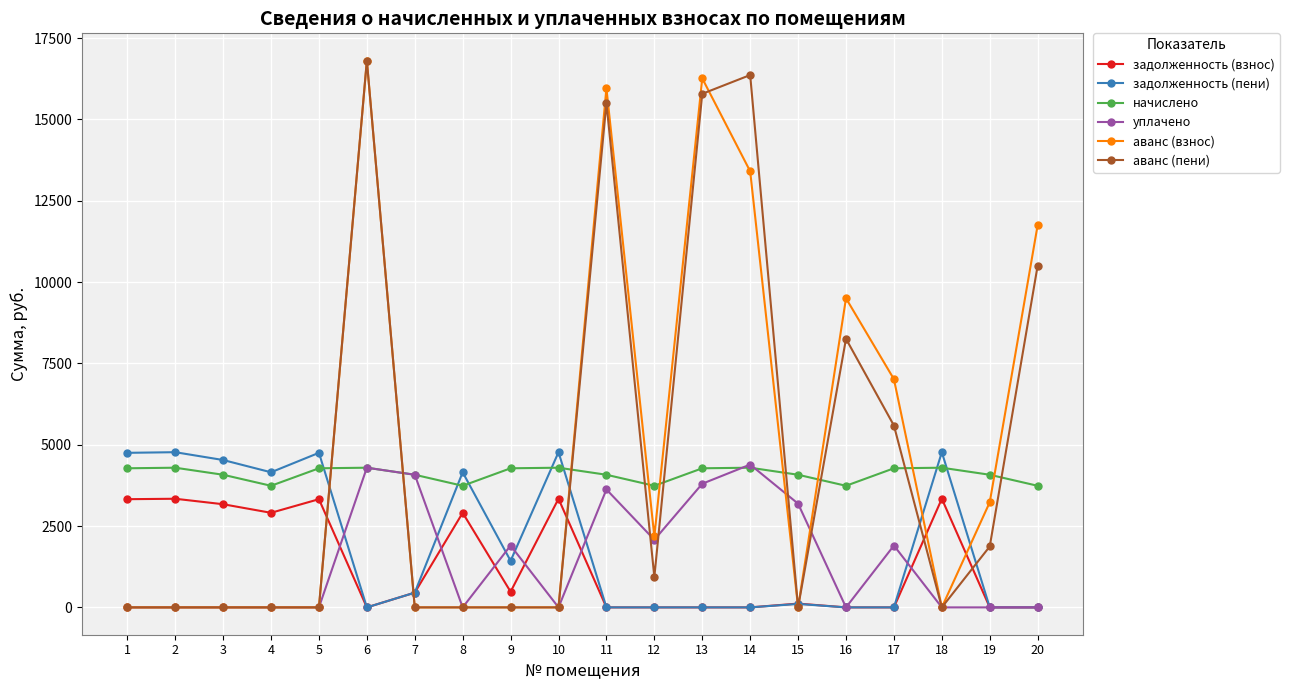

What is the value of the задолженность (взнос) point at the 18th from the left?

3339.7